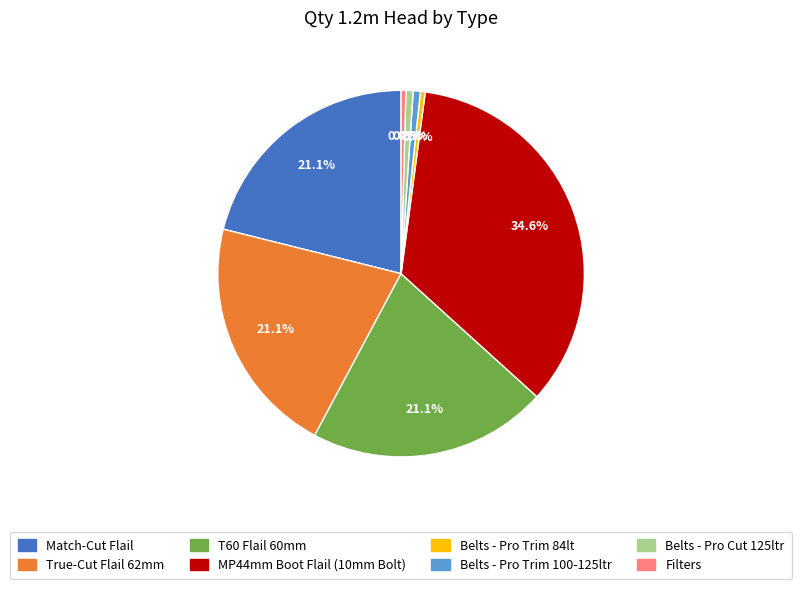

Count the number of slices in the pie.

8